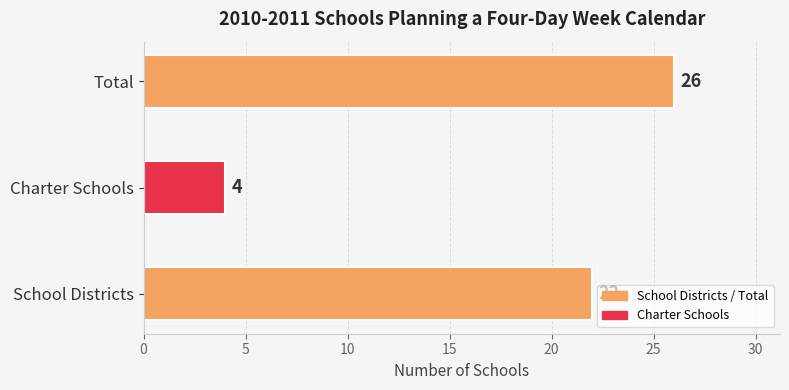

Which label corresponds to the largest value in the chart?

Total